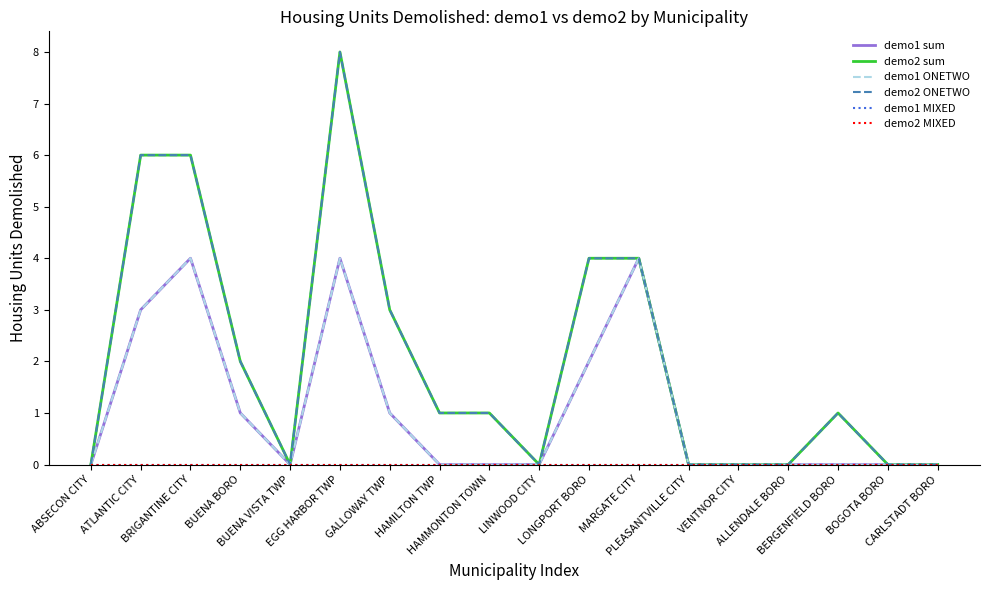

Reading left to right, transcribe all the data shown in this chart.

demo1 sum: ABSECON CITY=0	ATLANTIC CITY=3	BRIGANTINE CITY=4	BUENA BORO=1	BUENA VISTA TWP=0	EGG HARBOR TWP=4	GALLOWAY TWP=1	HAMILTON TWP=0	HAMMONTON TOWN=0	LINWOOD CITY=0	LONGPORT BORO=2	MARGATE CITY=4	PLEASANTVILLE CITY=0	VENTNOR CITY=0	ALLENDALE BORO=0	BERGENFIELD BORO=0	BOGOTA BORO=0	CARLSTADT BORO=0
demo2 sum: ABSECON CITY=0	ATLANTIC CITY=6	BRIGANTINE CITY=6	BUENA BORO=2	BUENA VISTA TWP=0	EGG HARBOR TWP=8	GALLOWAY TWP=3	HAMILTON TWP=1	HAMMONTON TOWN=1	LINWOOD CITY=0	LONGPORT BORO=4	MARGATE CITY=4	PLEASANTVILLE CITY=0	VENTNOR CITY=0	ALLENDALE BORO=0	BERGENFIELD BORO=1	BOGOTA BORO=0	CARLSTADT BORO=0
demo1 ONETWO: ABSECON CITY=0	ATLANTIC CITY=3	BRIGANTINE CITY=4	BUENA BORO=1	BUENA VISTA TWP=0	EGG HARBOR TWP=4	GALLOWAY TWP=1	HAMILTON TWP=0	HAMMONTON TOWN=0	LINWOOD CITY=0	LONGPORT BORO=2	MARGATE CITY=4	PLEASANTVILLE CITY=0	VENTNOR CITY=0	ALLENDALE BORO=0	BERGENFIELD BORO=0	BOGOTA BORO=0	CARLSTADT BORO=0
demo2 ONETWO: ABSECON CITY=0	ATLANTIC CITY=6	BRIGANTINE CITY=6	BUENA BORO=2	BUENA VISTA TWP=0	EGG HARBOR TWP=8	GALLOWAY TWP=3	HAMILTON TWP=1	HAMMONTON TOWN=1	LINWOOD CITY=0	LONGPORT BORO=4	MARGATE CITY=4	PLEASANTVILLE CITY=0	VENTNOR CITY=0	ALLENDALE BORO=0	BERGENFIELD BORO=1	BOGOTA BORO=0	CARLSTADT BORO=0
demo1 MIXED: ABSECON CITY=0	ATLANTIC CITY=0	BRIGANTINE CITY=0	BUENA BORO=0	BUENA VISTA TWP=0	EGG HARBOR TWP=0	GALLOWAY TWP=0	HAMILTON TWP=0	HAMMONTON TOWN=0	LINWOOD CITY=0	LONGPORT BORO=0	MARGATE CITY=0	PLEASANTVILLE CITY=0	VENTNOR CITY=0	ALLENDALE BORO=0	BERGENFIELD BORO=0	BOGOTA BORO=0	CARLSTADT BORO=0
demo2 MIXED: ABSECON CITY=0	ATLANTIC CITY=0	BRIGANTINE CITY=0	BUENA BORO=0	BUENA VISTA TWP=0	EGG HARBOR TWP=0	GALLOWAY TWP=0	HAMILTON TWP=0	HAMMONTON TOWN=0	LINWOOD CITY=0	LONGPORT BORO=0	MARGATE CITY=0	PLEASANTVILLE CITY=0	VENTNOR CITY=0	ALLENDALE BORO=0	BERGENFIELD BORO=0	BOGOTA BORO=0	CARLSTADT BORO=0